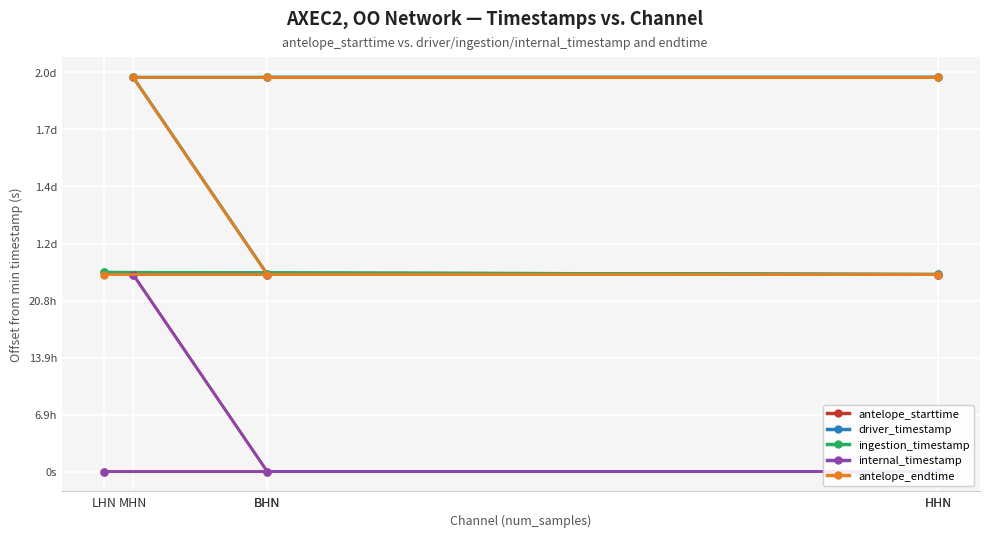

How many interior local valleys does the driver_timestamp series have?

2